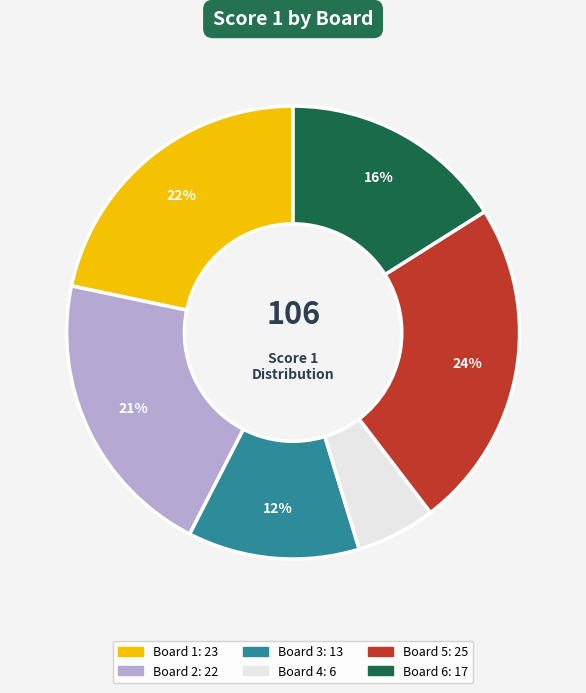

To the nearest percent, what is the combined percentage of Board 6 and Board 5?

40%